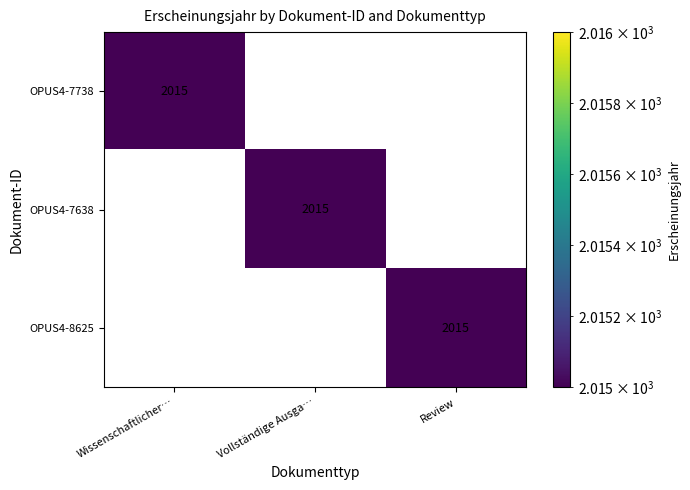

At how many categories does at least one series exceed 240?

3